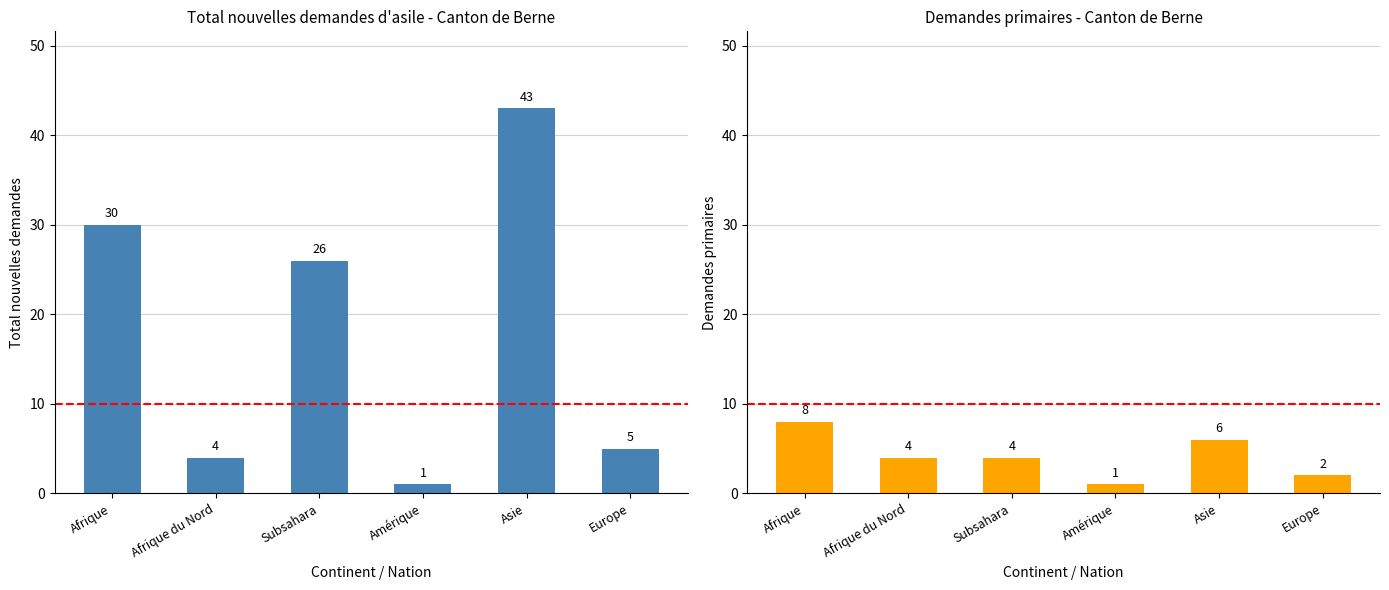

What is the difference between the maximum and minimum values in the Demandes primaires series?

7